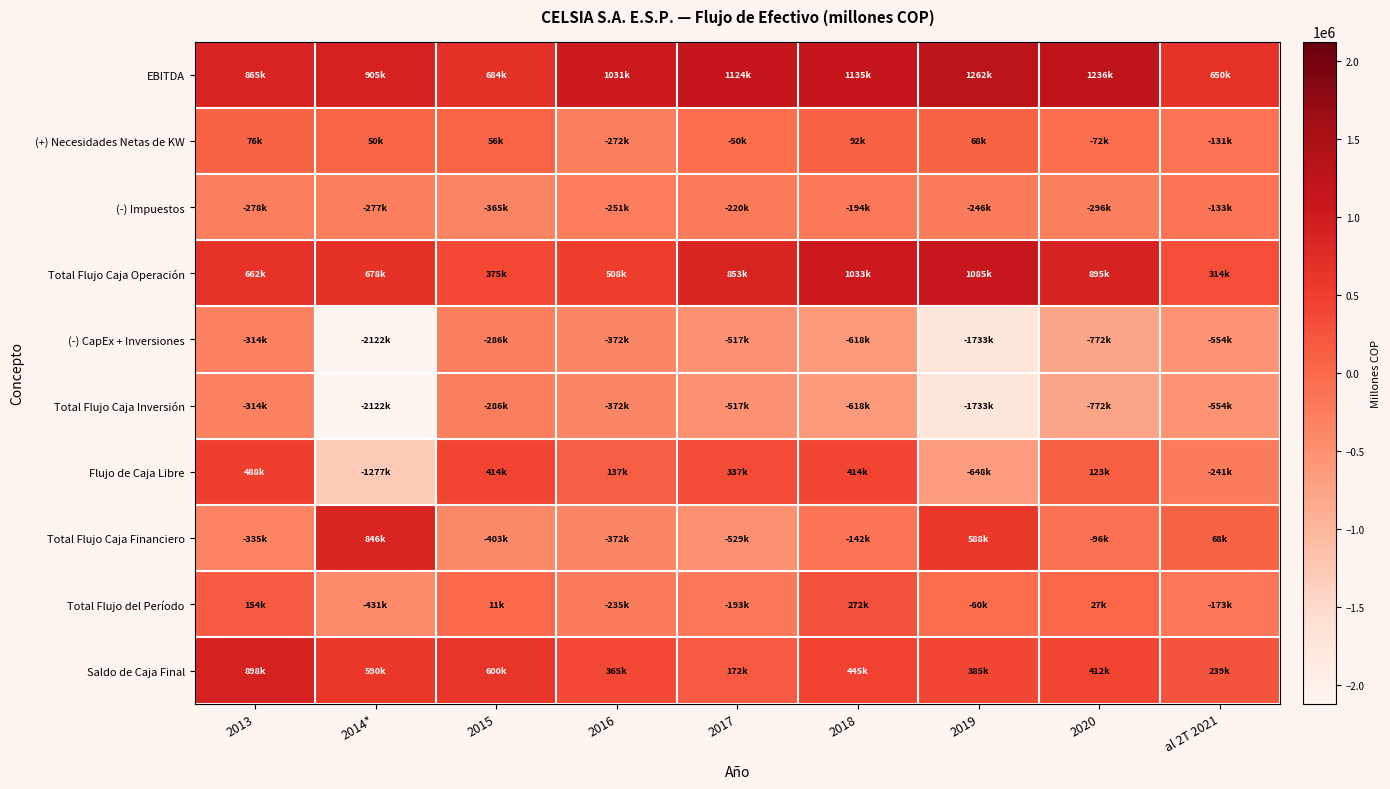

Which series has the largest range (max minus min)?

(-) CapEx + Inversiones